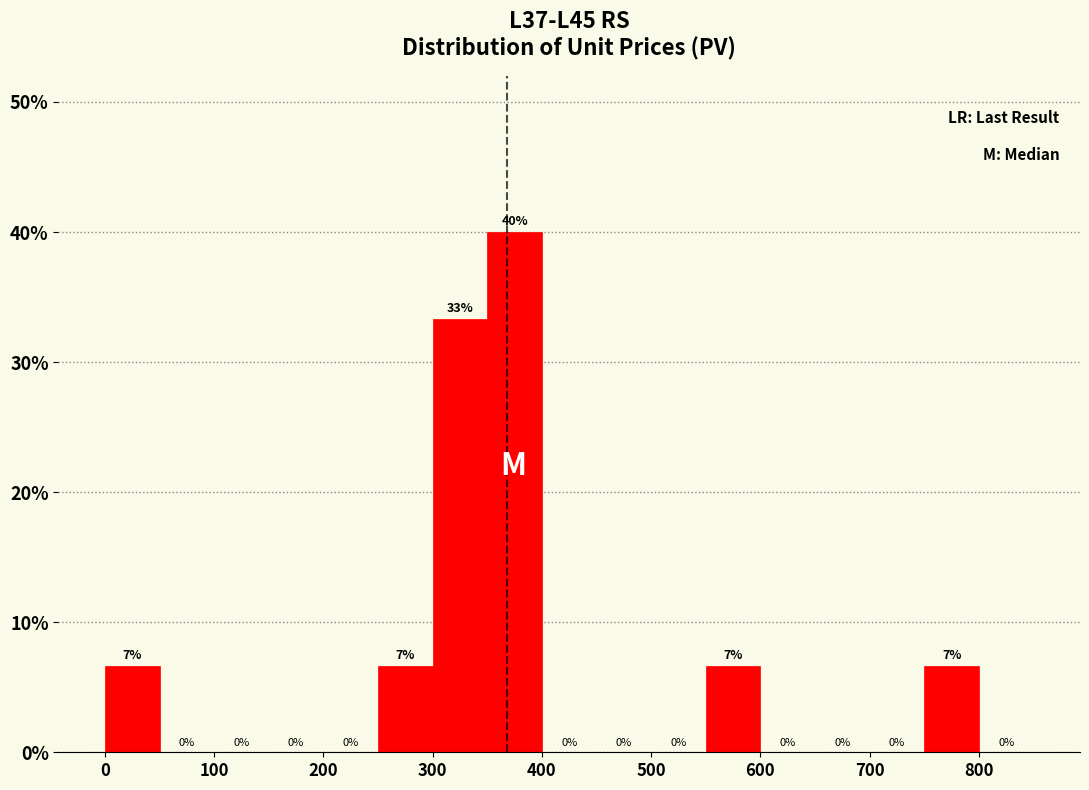

Which range on the x-axis has the tallest bar?

350 to 400